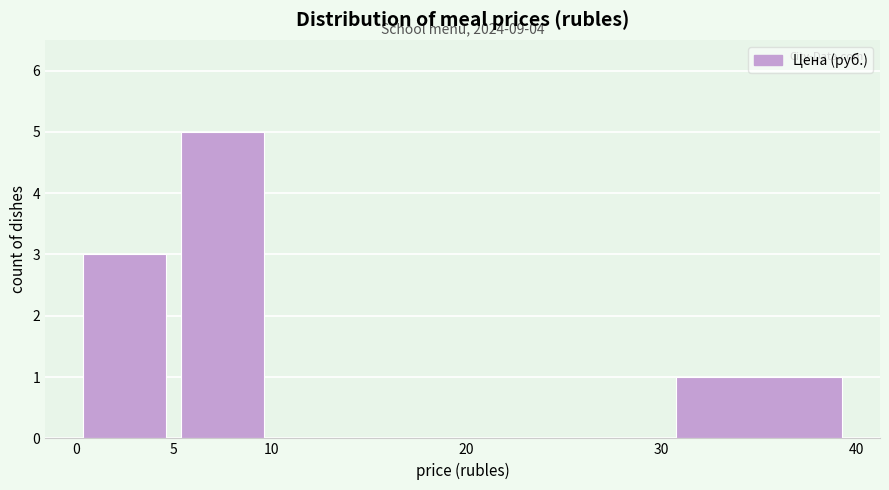

Which range on the x-axis has the tallest bar?

5 to 10